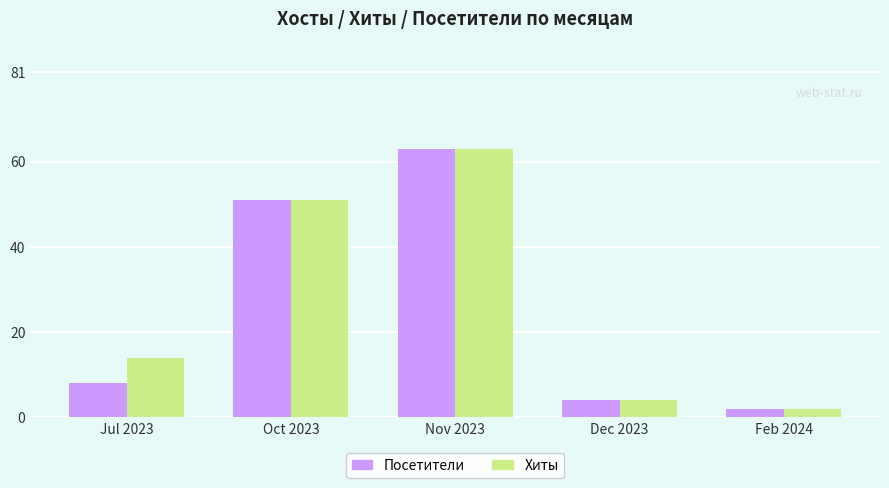

What is the average value of the Посетители series?

26